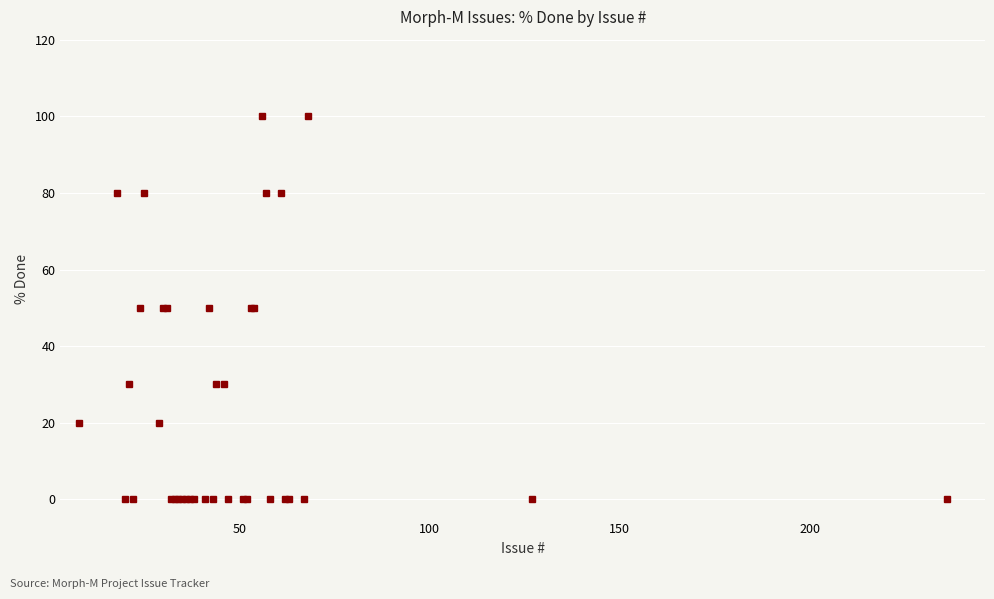

What is the value of the 8th point from the left?

20